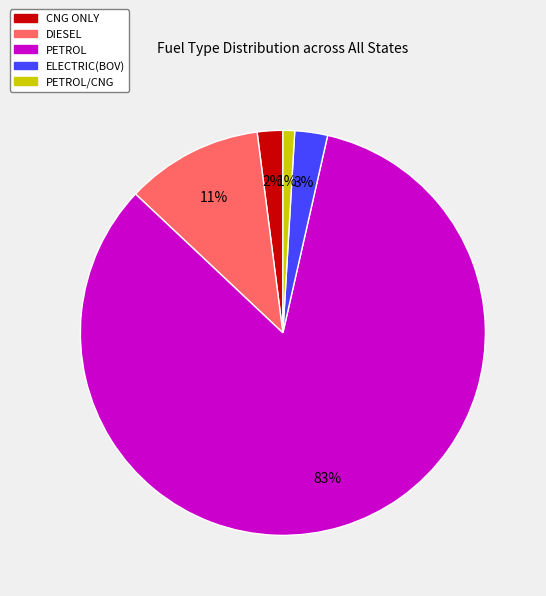

To the nearest percent, what is the average slice percentage?

20%